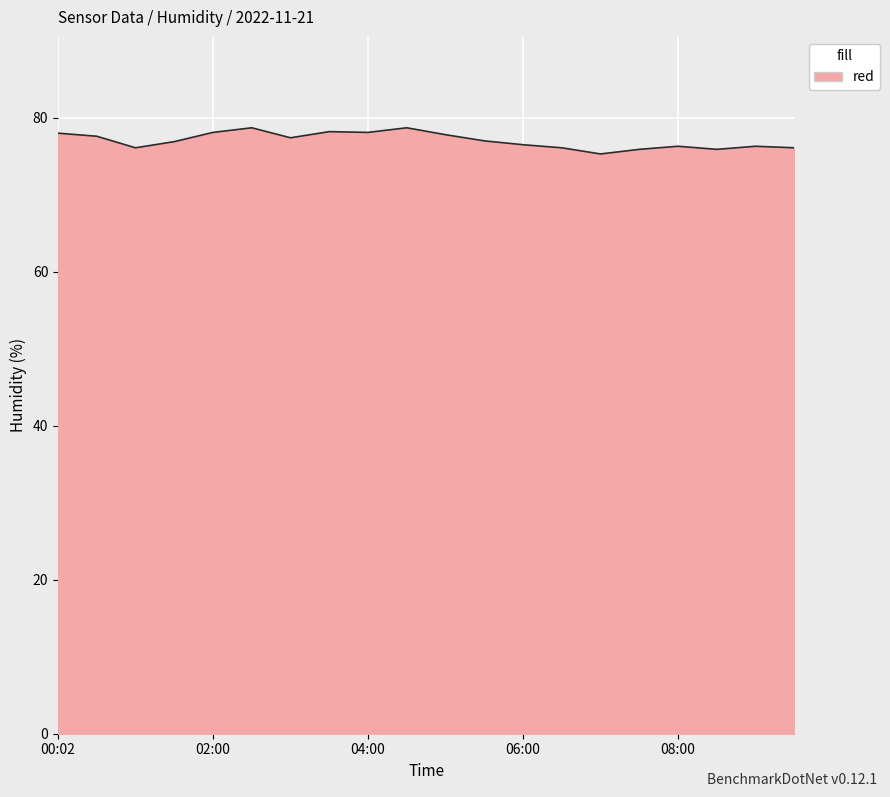

What is the maximum value shown in the chart?

78.7